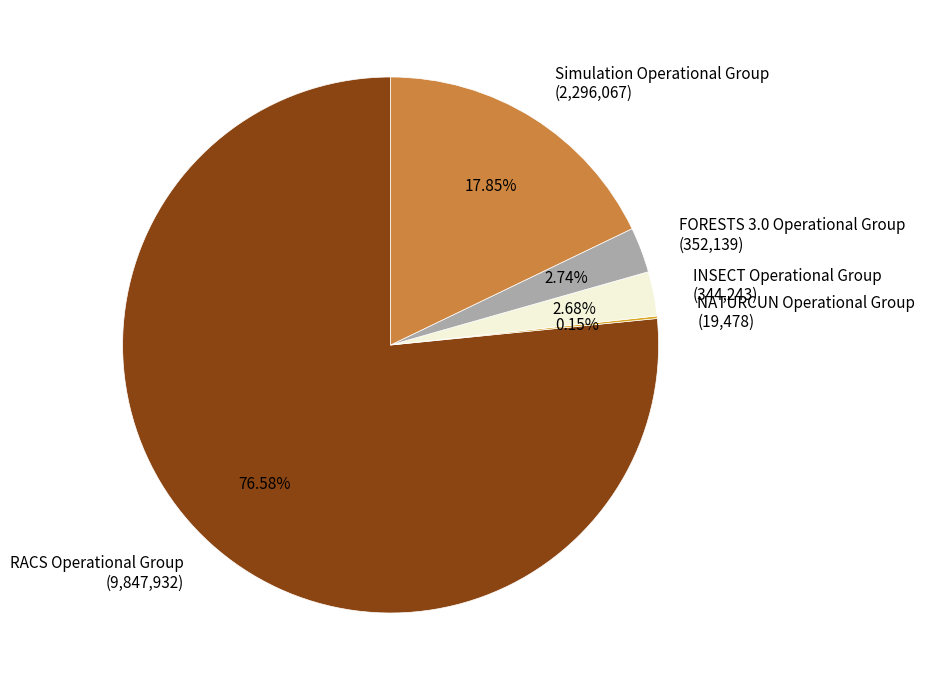

Does any single category account for the majority?

Yes